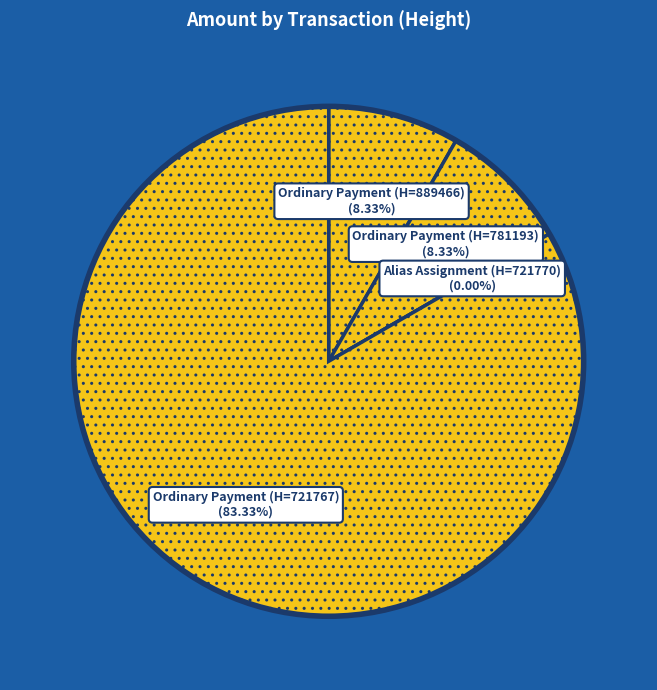

Count the number of slices in the pie.

4